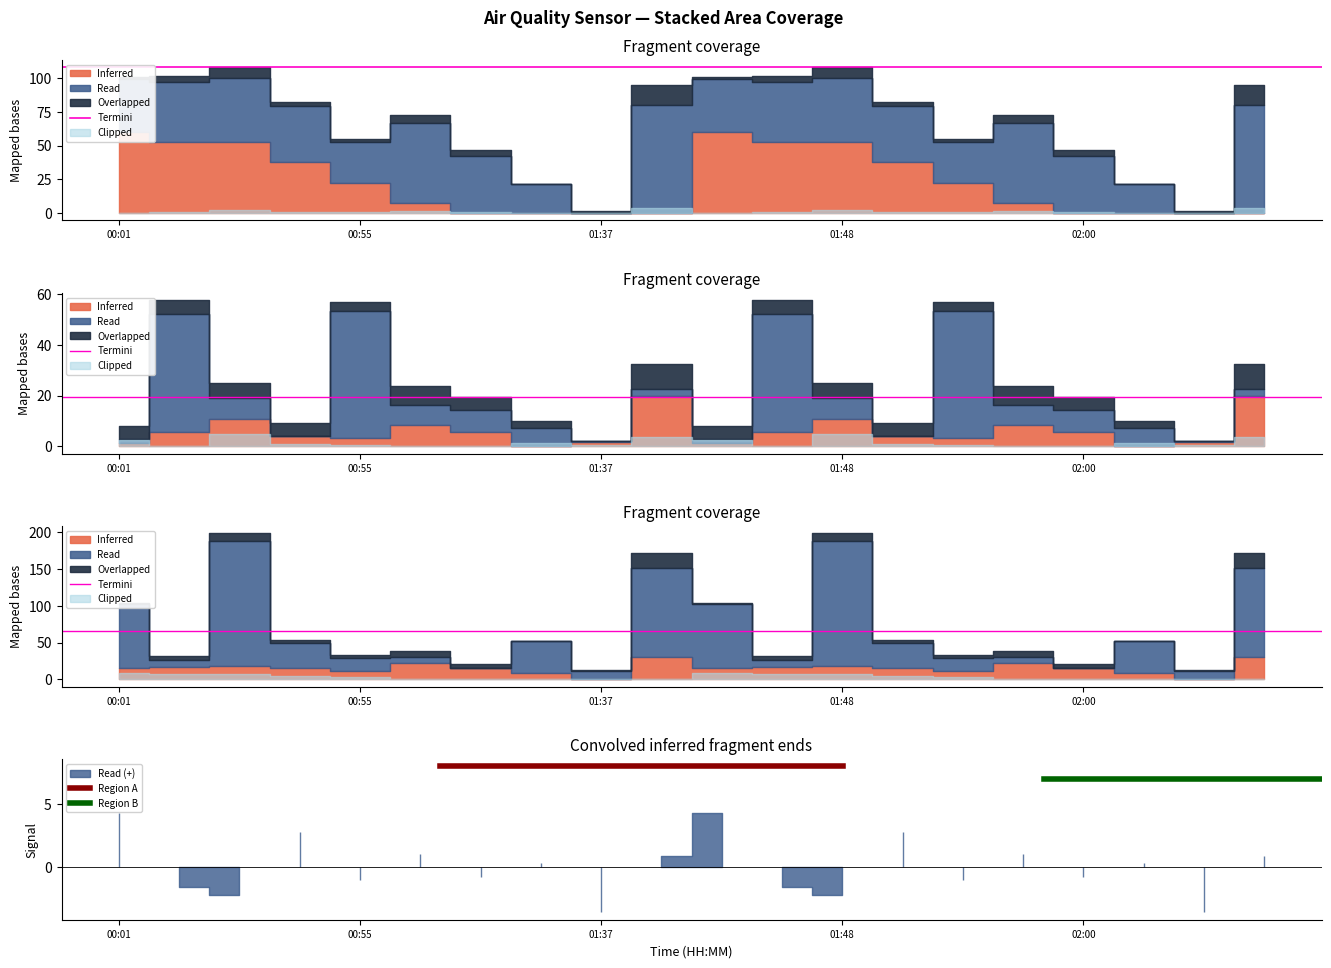

Is the value of Termini at 00:55 greater than the value of Region B at 00:01?

Yes